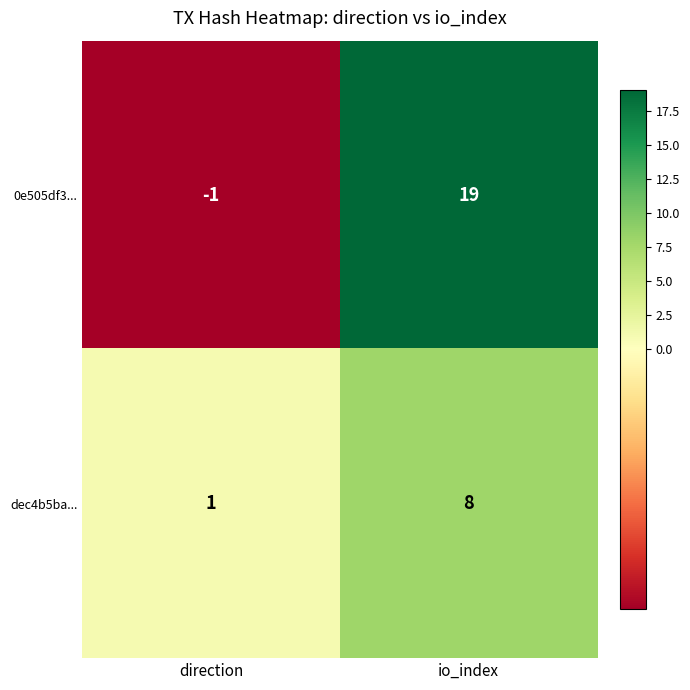

At which category is the sum across all series the highest?

io_index